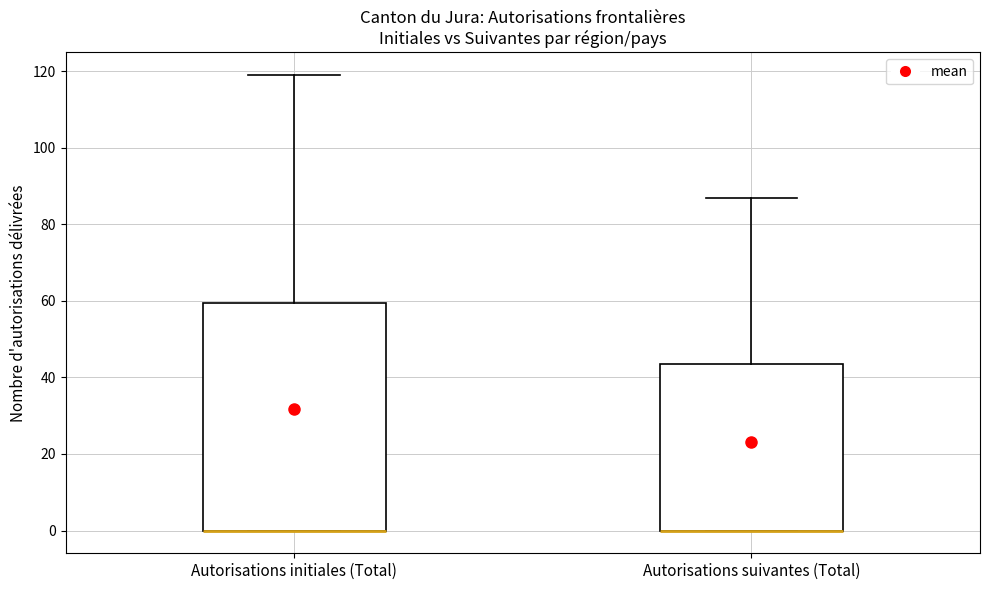

Reading left to right, transcribe this box plot: for each box, give where its median line is, the range the box spans, and where its two whiskers end, as read against the y-axis. The values are not printed on the chart, so give them approximately, as read against the axis.

Autorisations initiales (Total): median 0 (drawn on the box's lower edge), box 0 to 60, whiskers 0 to 120
Autorisations suivantes (Total): median 0 (drawn on the box's lower edge), box 0 to 44, whiskers 0 to 88